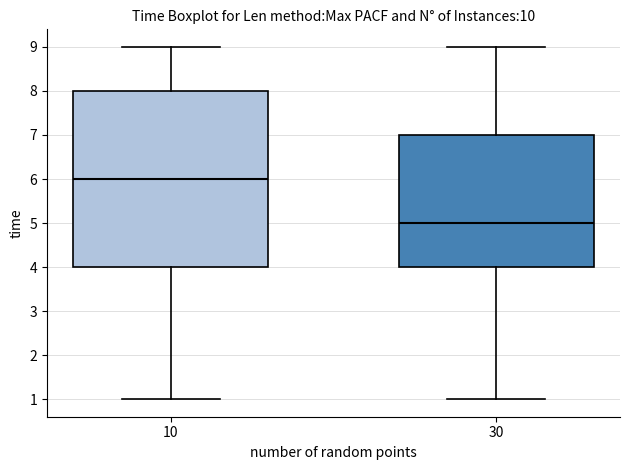

Which box's median line is the lowest?

30